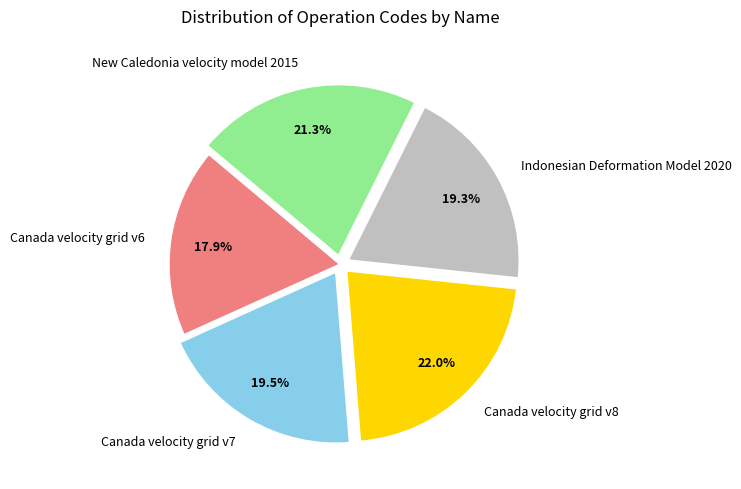

Does any single category account for the majority?

No